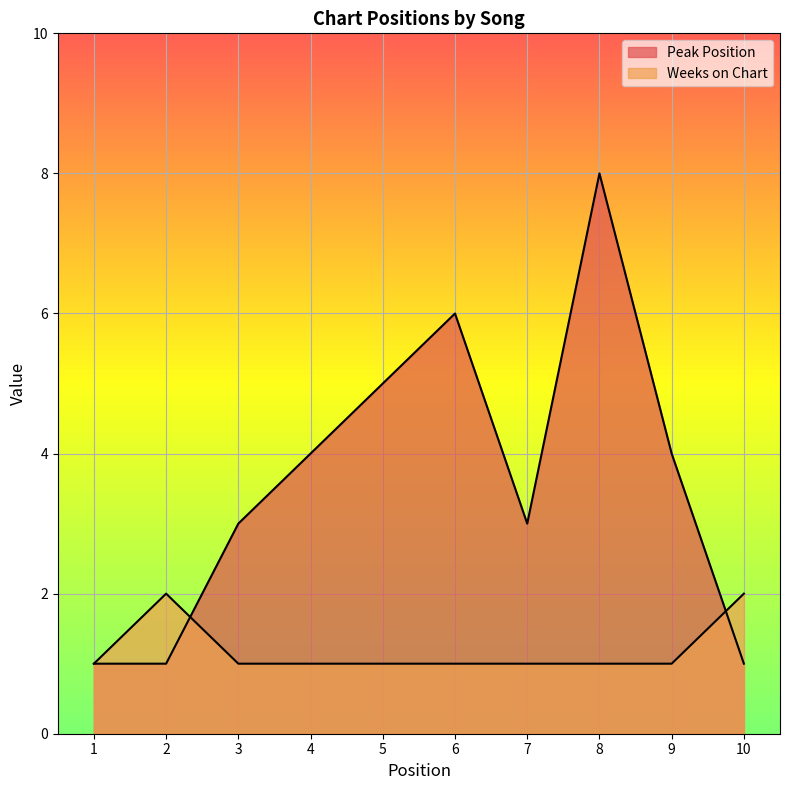

What is the spread (max minus min) of values at 3?

2